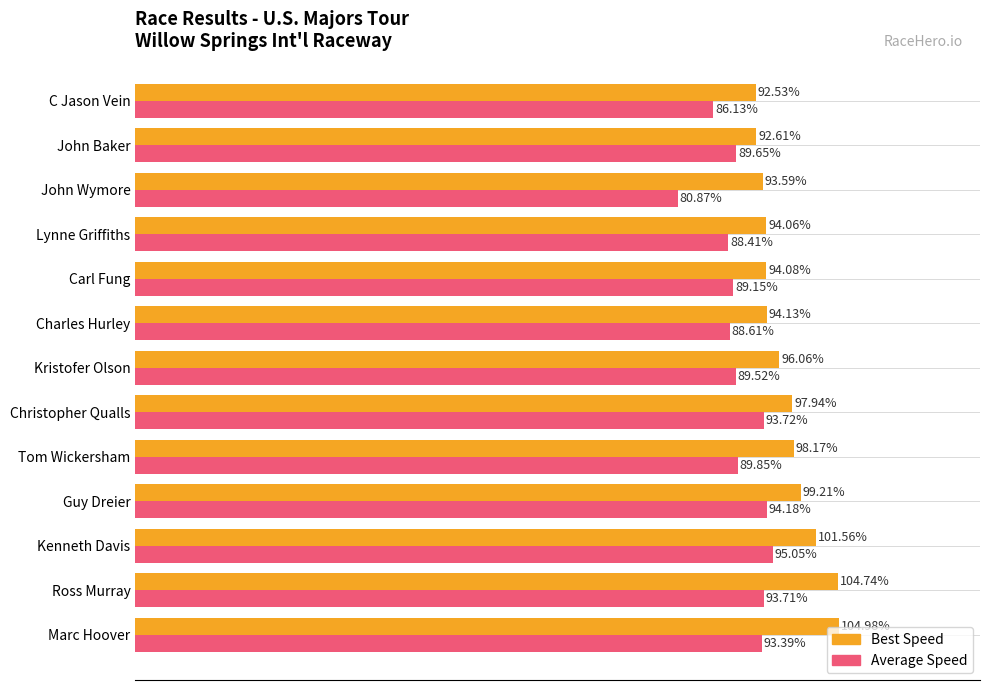

Is the value of Best Speed at Kristofer Olson greater than the value of Average Speed at John Wymore?

Yes